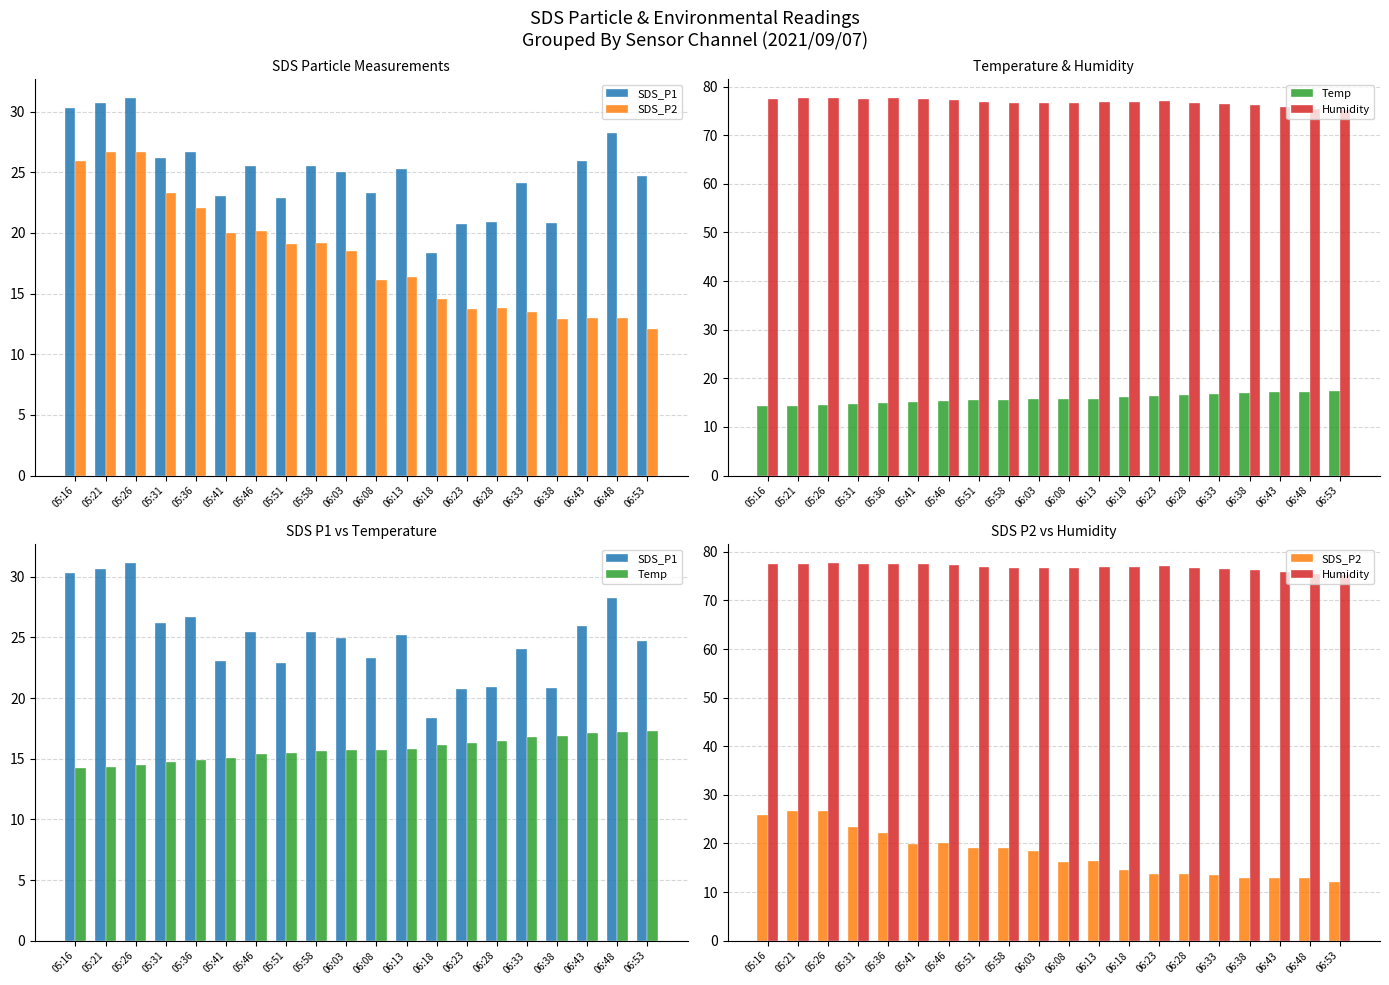

Are the bars horizontal?

No